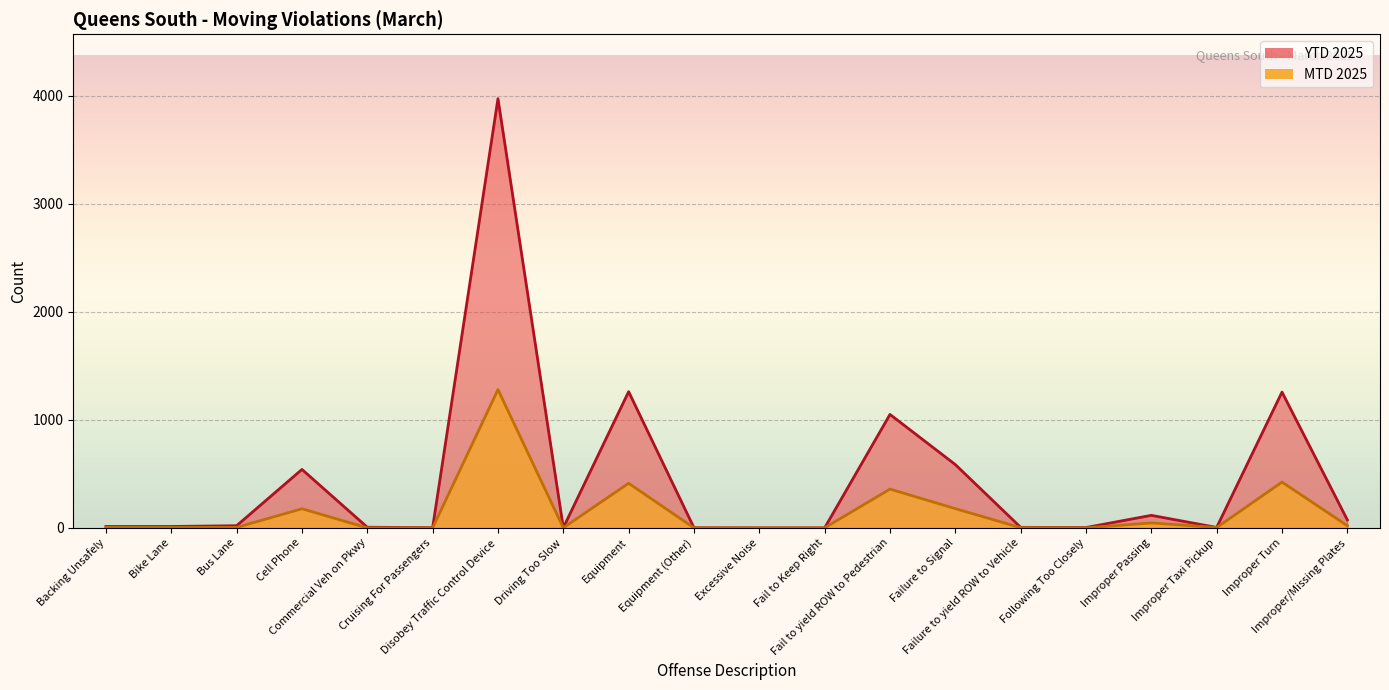

True or false: YTD 2025 has more than 0 interior local peaks.

True